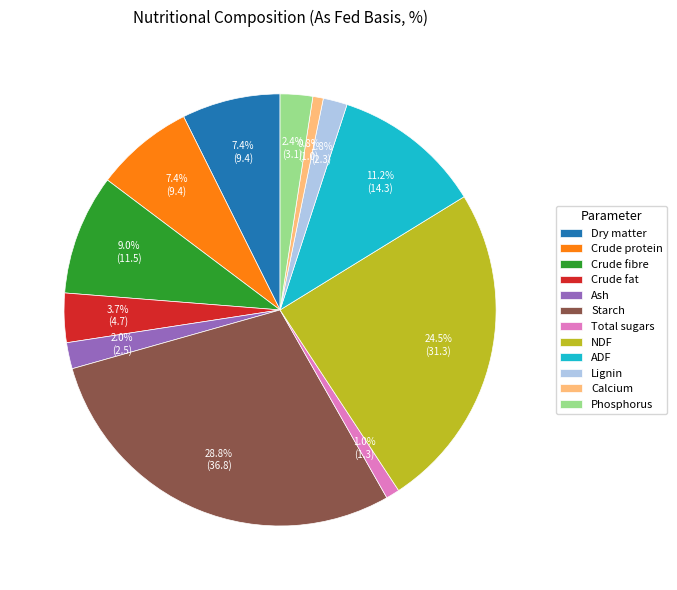

Count the number of slices in the pie.

12